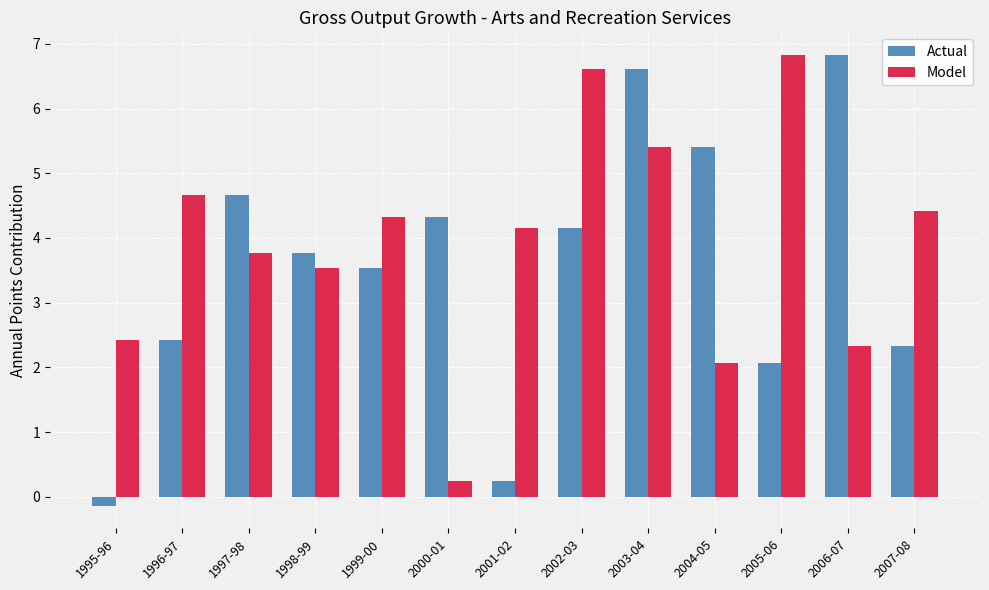

Where does the Actual series first go above 3?

1997-98